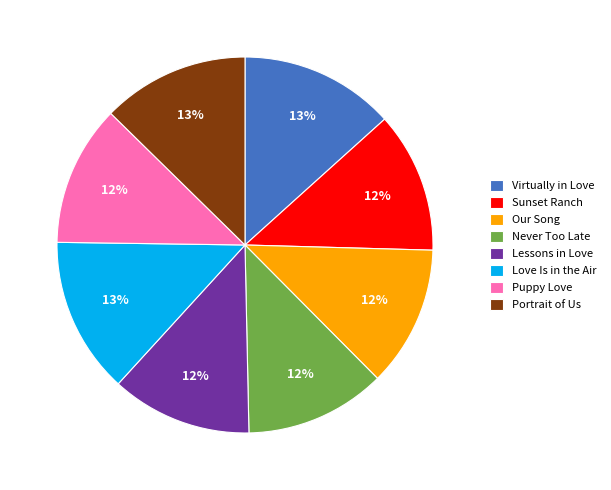

Is there a majority slice in this chart?

No